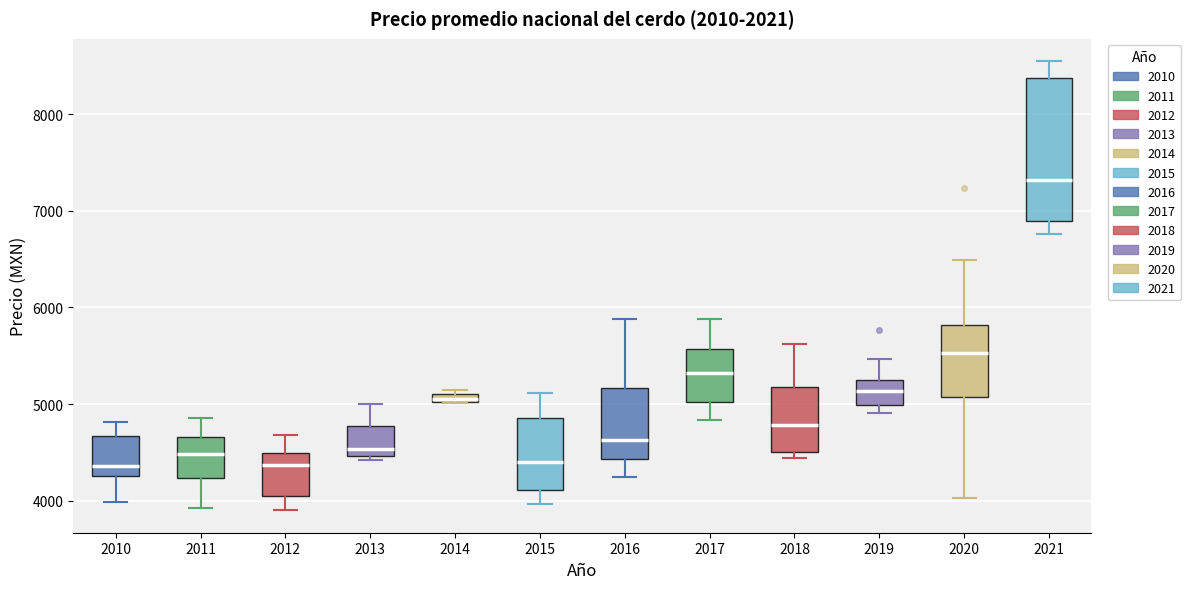

Where does the upper whisker of the box at x = 2015 end on the y-axis? The values are not printed on the chart, so give them approximately, as read against the axis.

5100